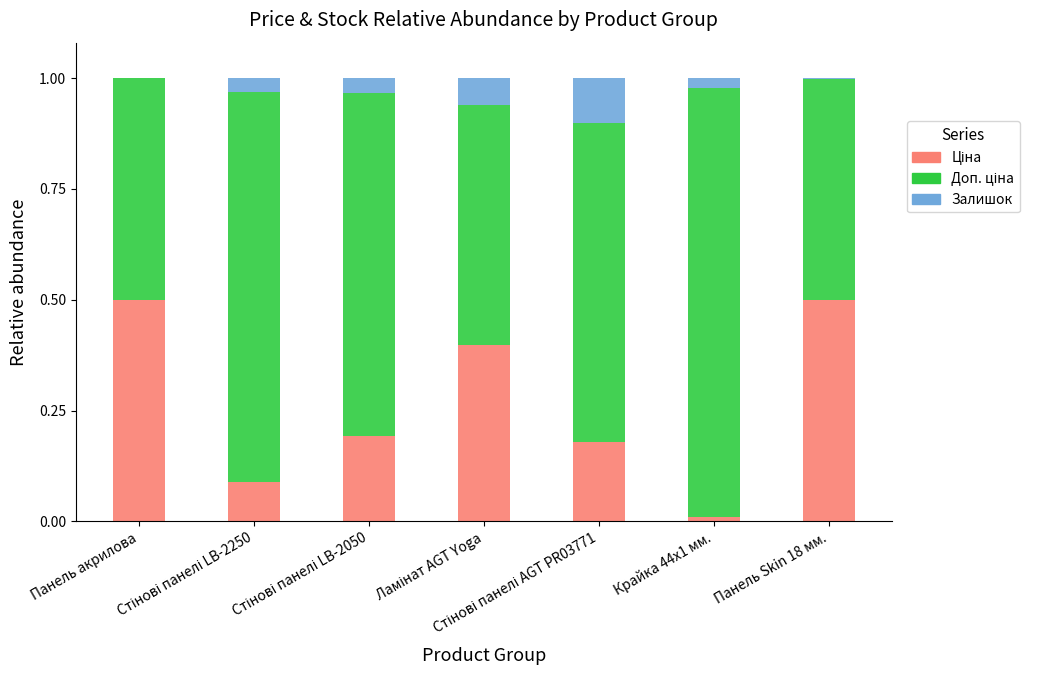

Are the bars grouped side by side (vs. stacked)?

No